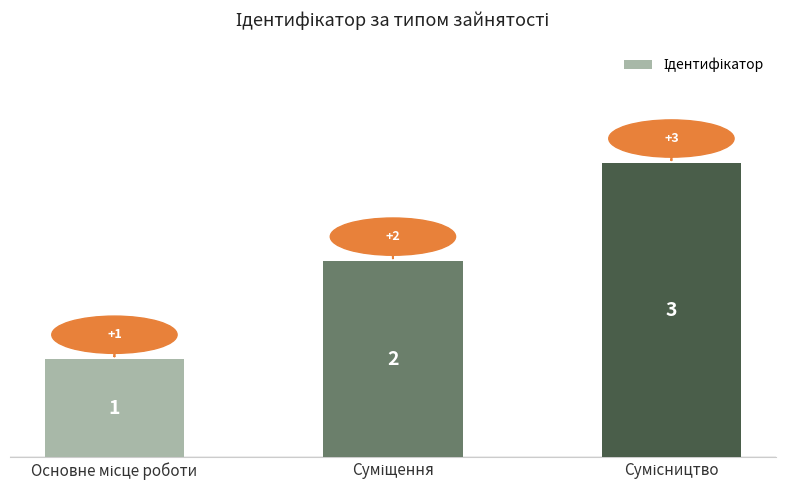

What is the average value?

2